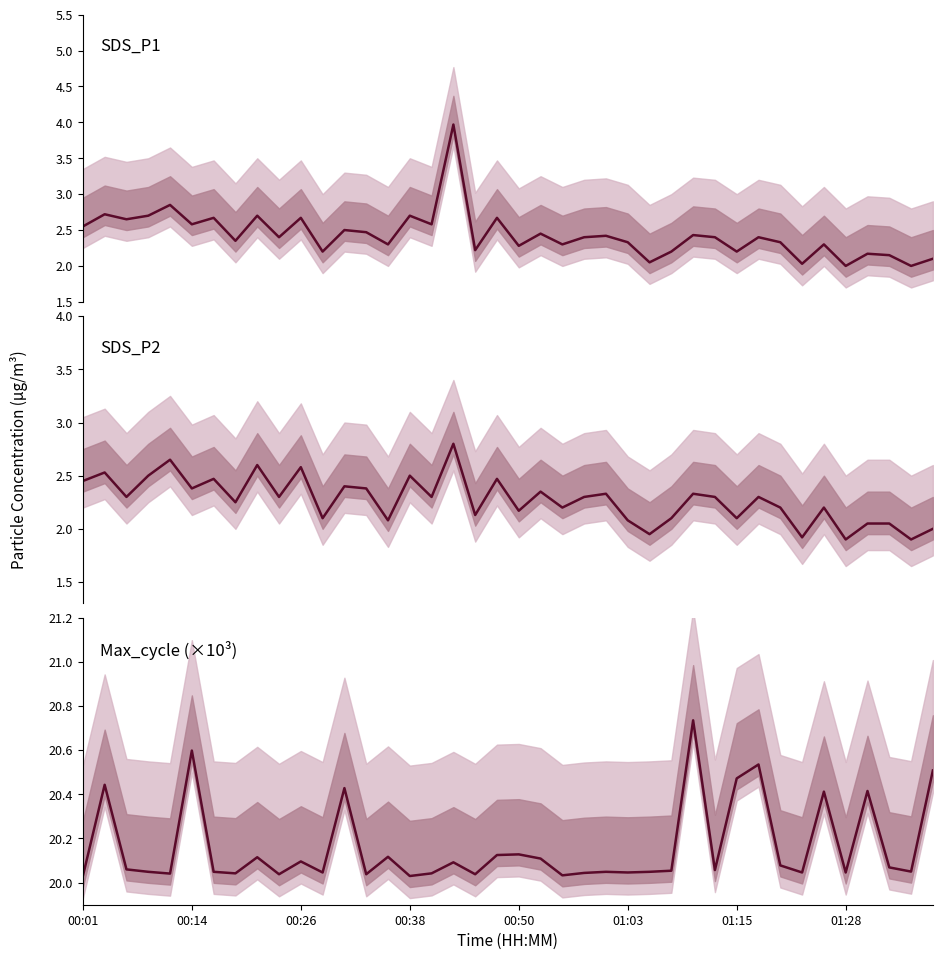

True or false: SDS_P1 and Max_cycle (k) intersect in this chart.

False